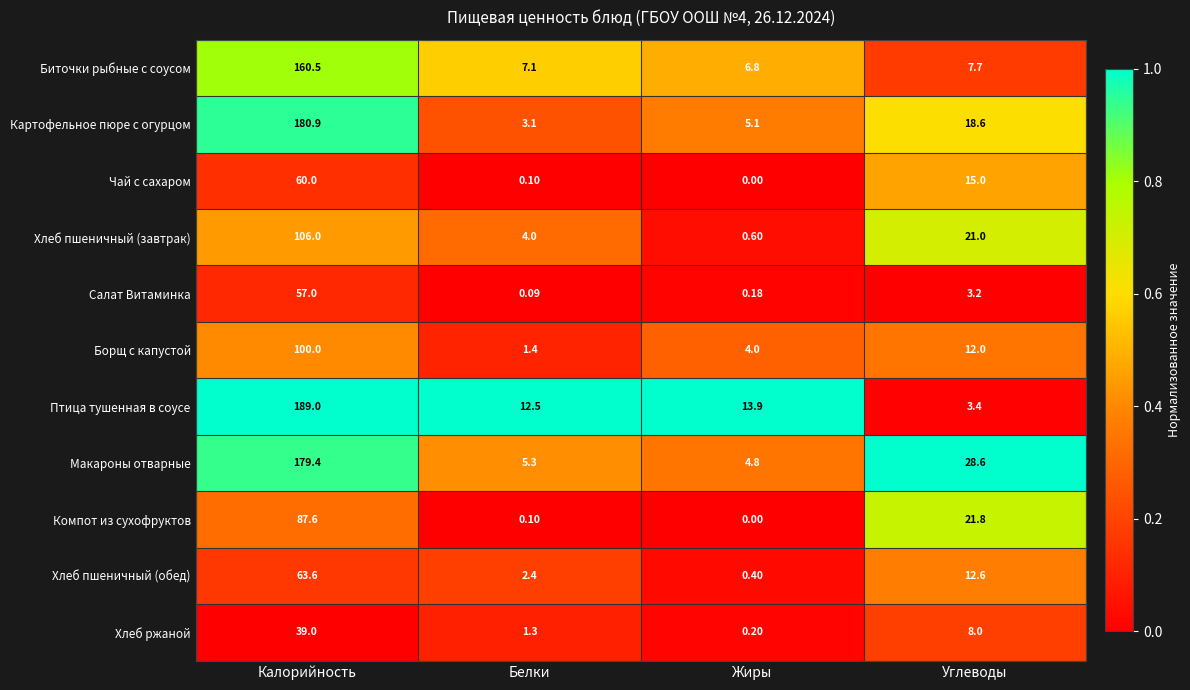

Is the value of Салат Витаминка at Калорийность greater than the value of Хлеб пшеничный (обед) at Калорийность?

No